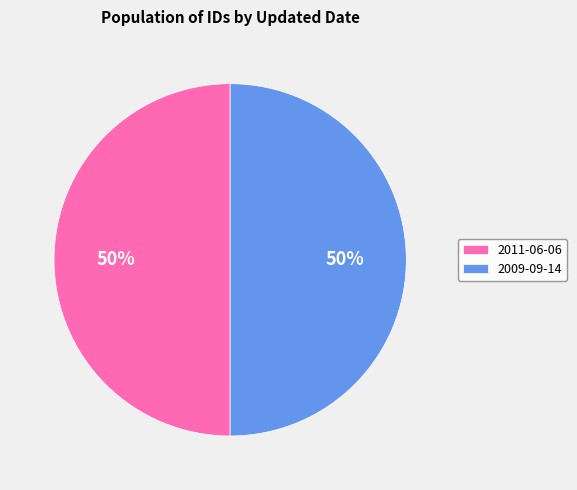

What is the ratio of the value at 2009-09-14 to the value at 2011-06-06?

1.0